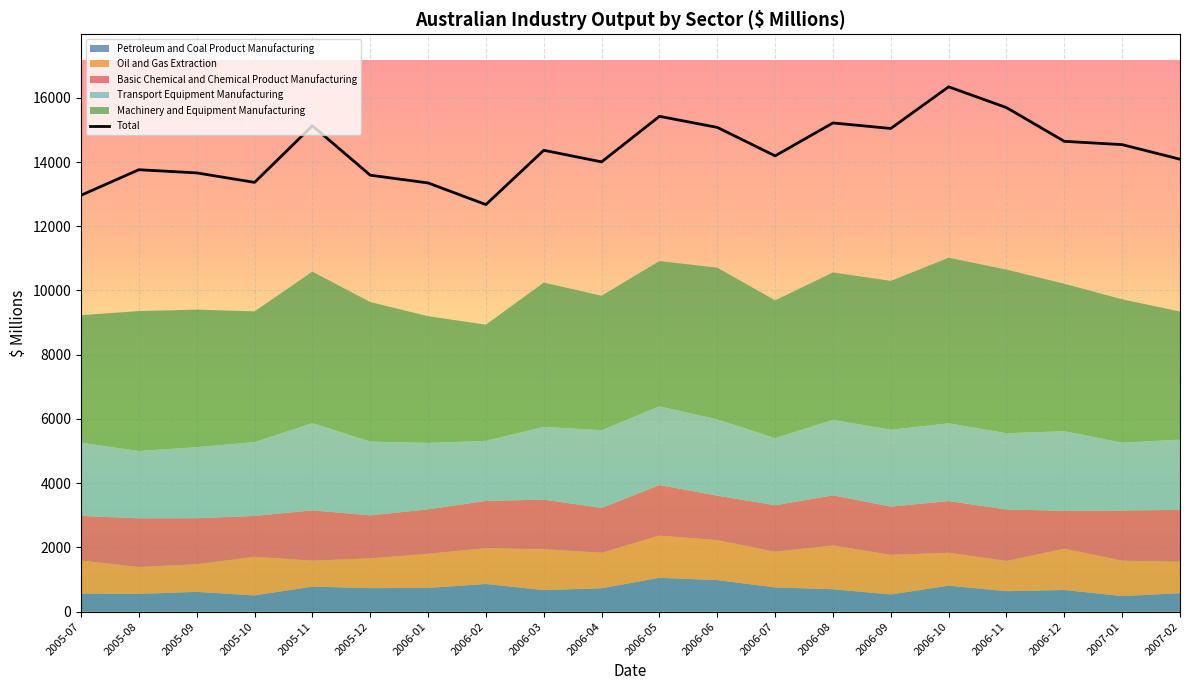

The value of Total at 2006-03 is 3406. True or false?

False